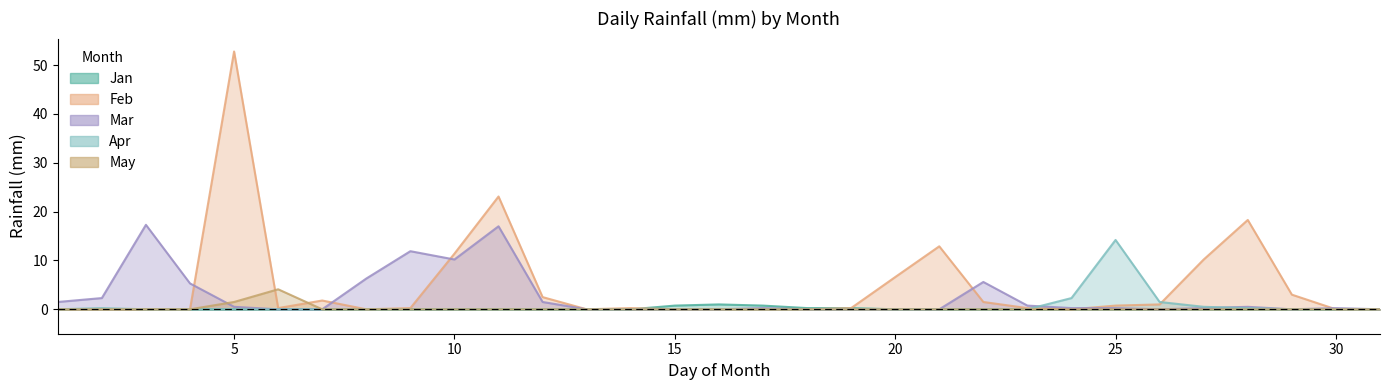

What is the highest value of the Feb series?

52.8